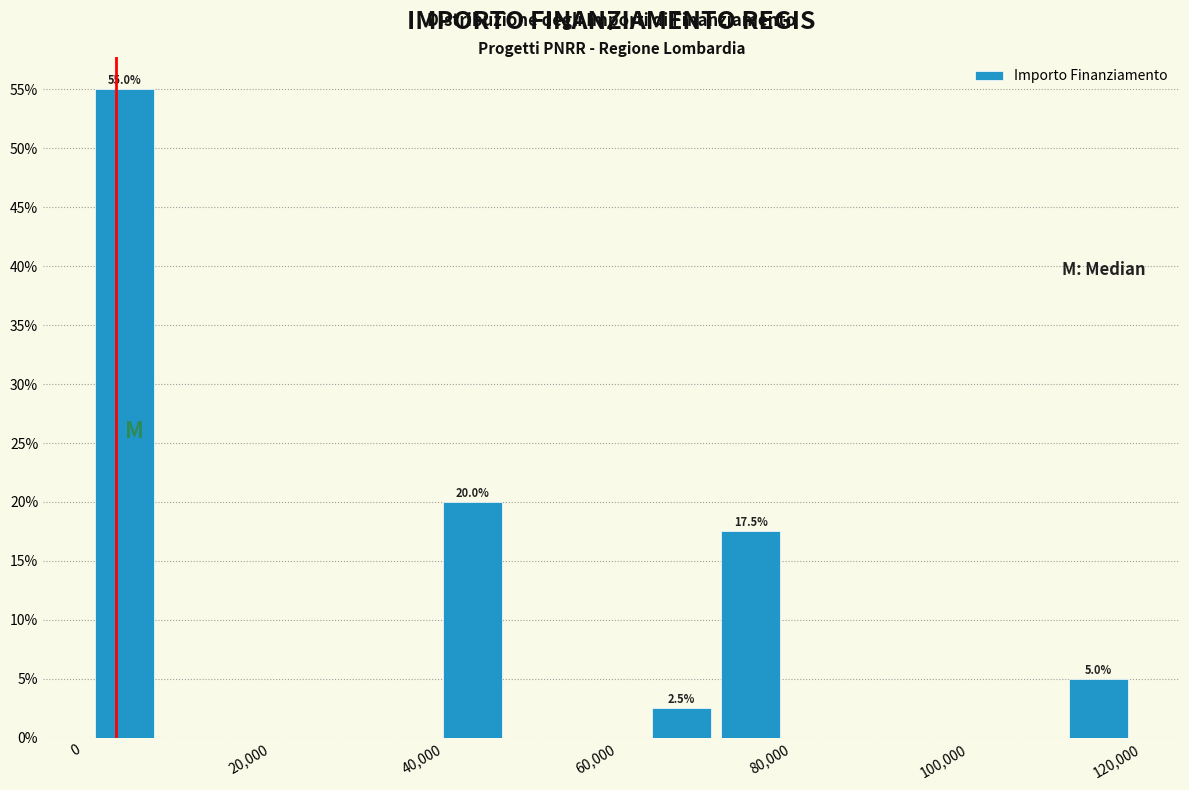

Which range on the x-axis has the tallest bar?

2000 to 10000